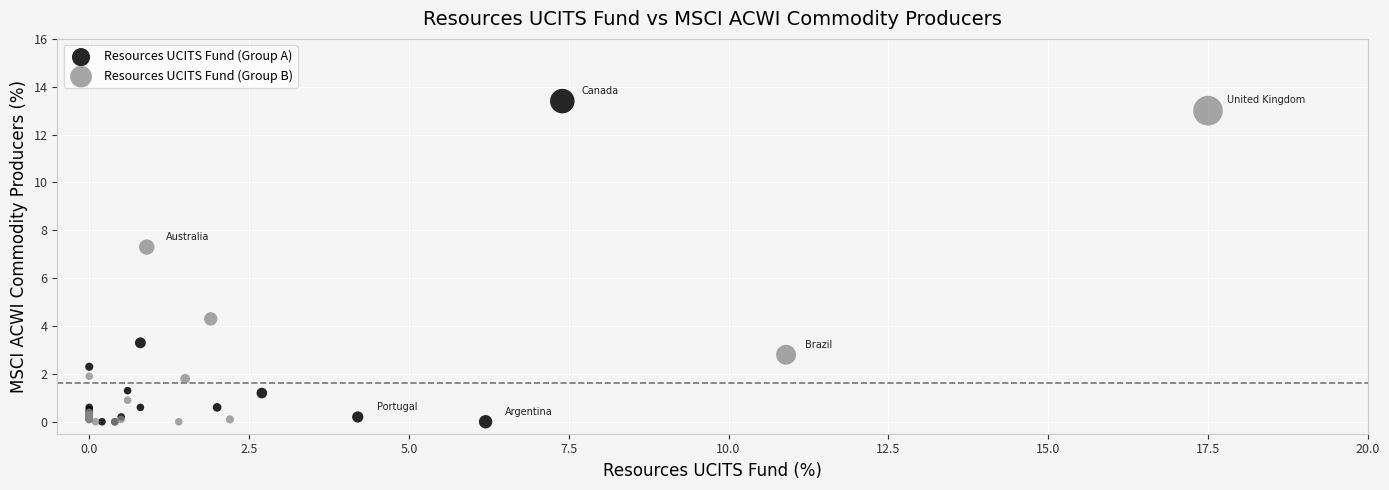

Which series contains the highest Y value?

Resources UCITS Fund (Group A)